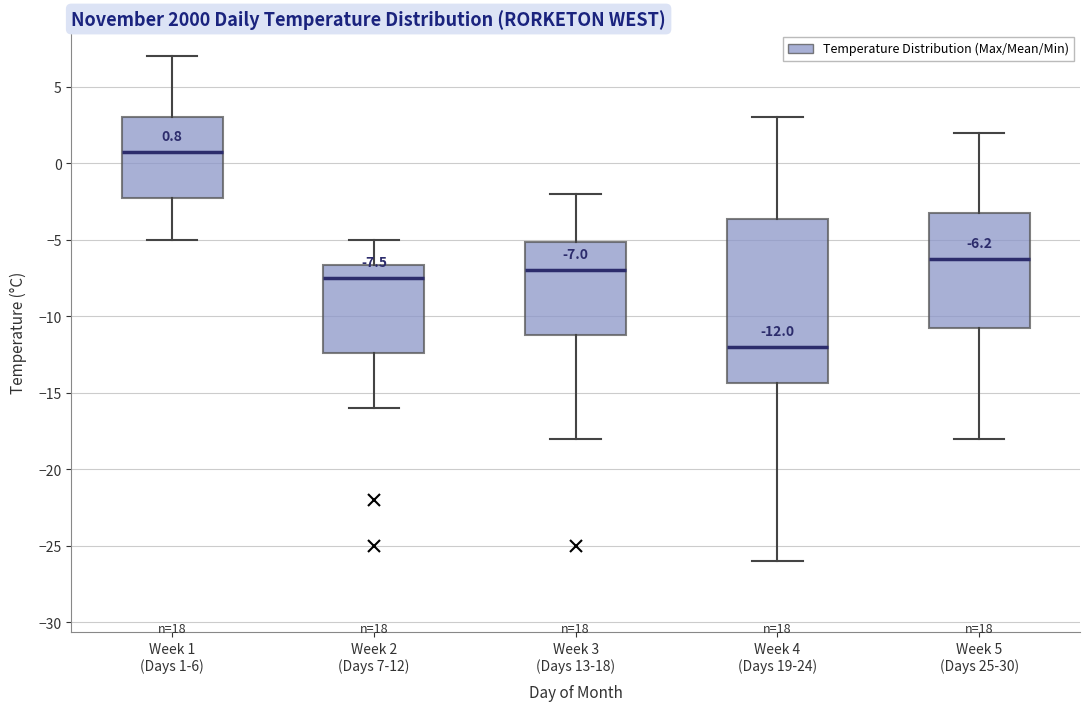

Comparing the boxes themselves (not the whiskers), which one is the tallest?

Week 4 (Days 19-24)